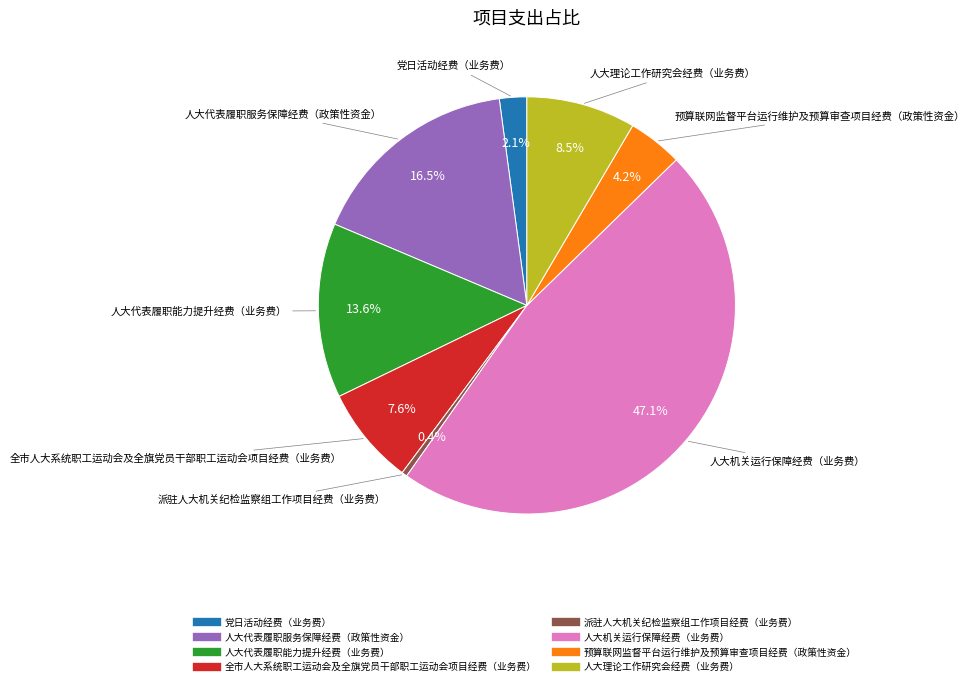

What percentage is the 人大机关运行保障经费（业务费） slice, to the nearest percent?

47%